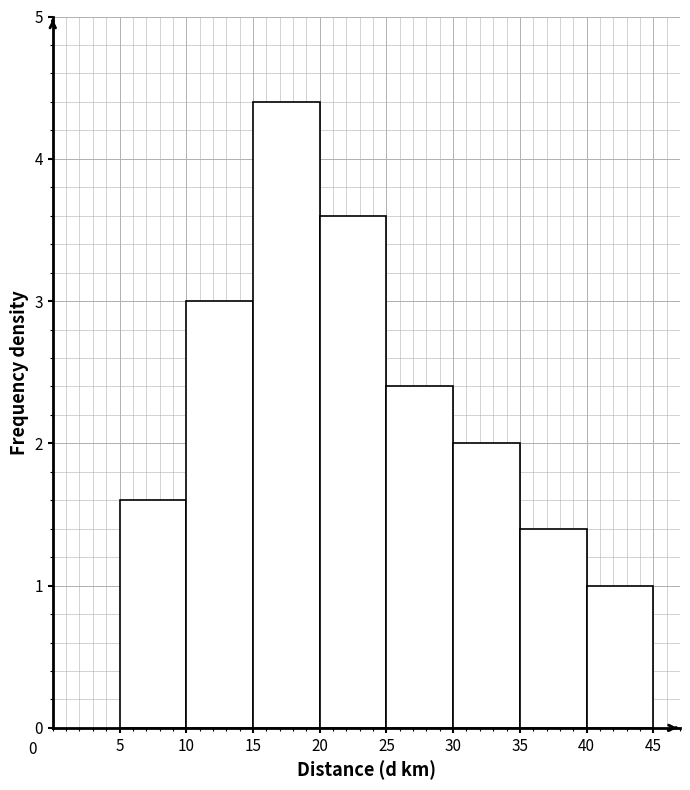

Over which range of the x-axis is the bar tallest?

15 to 20